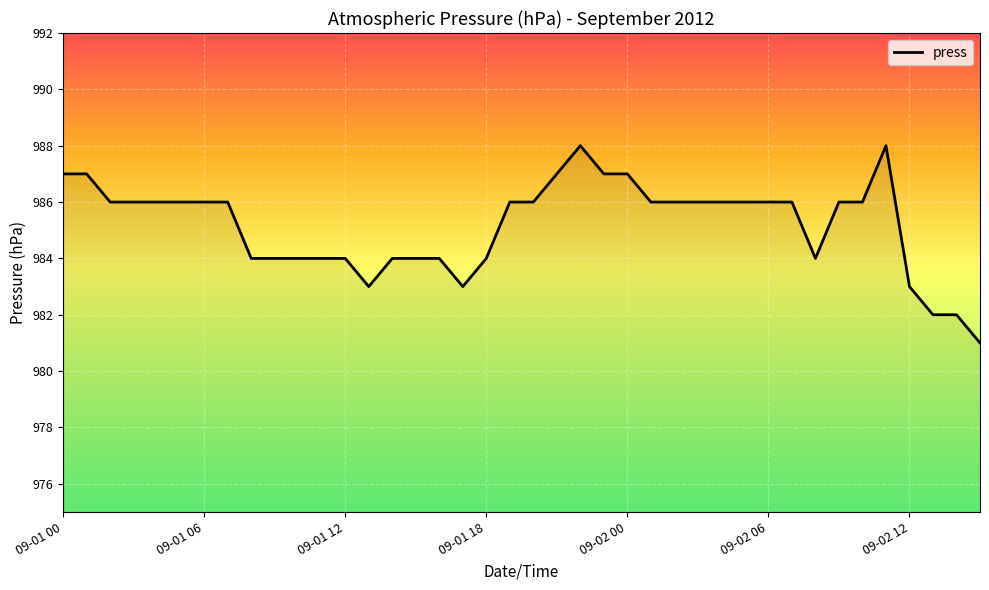

What is the greatest value displayed?

988